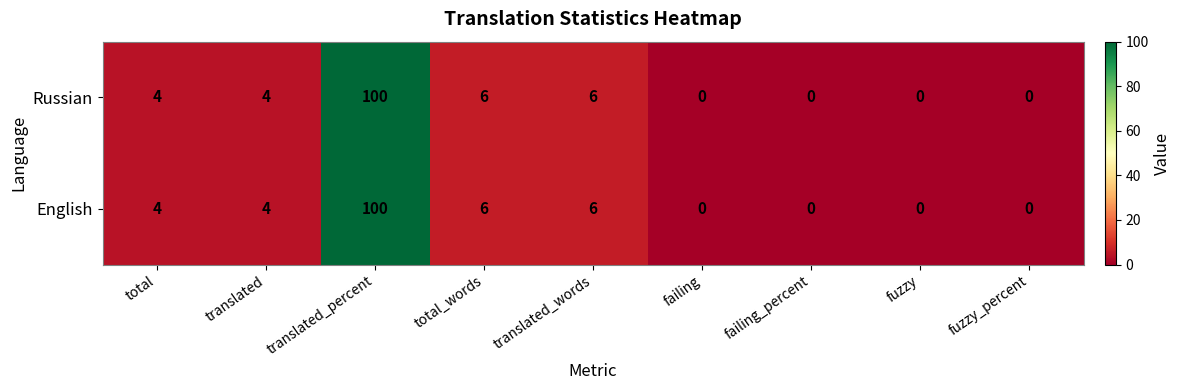

The value of English at translated_words is 6. True or false?

True